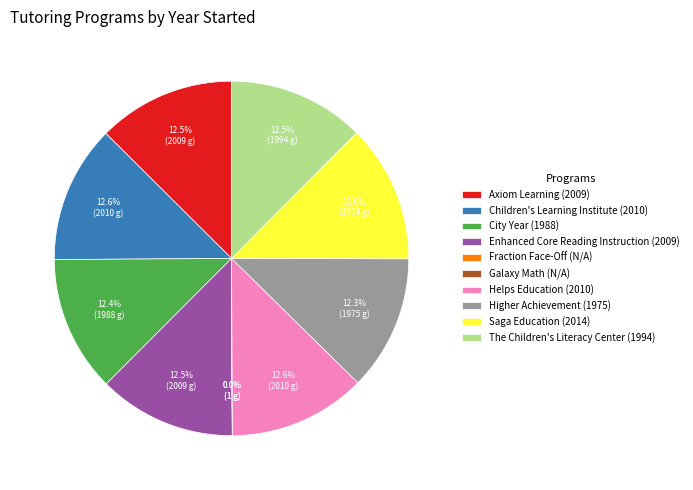

What percentage is the City Year slice, to the nearest percent?

12%